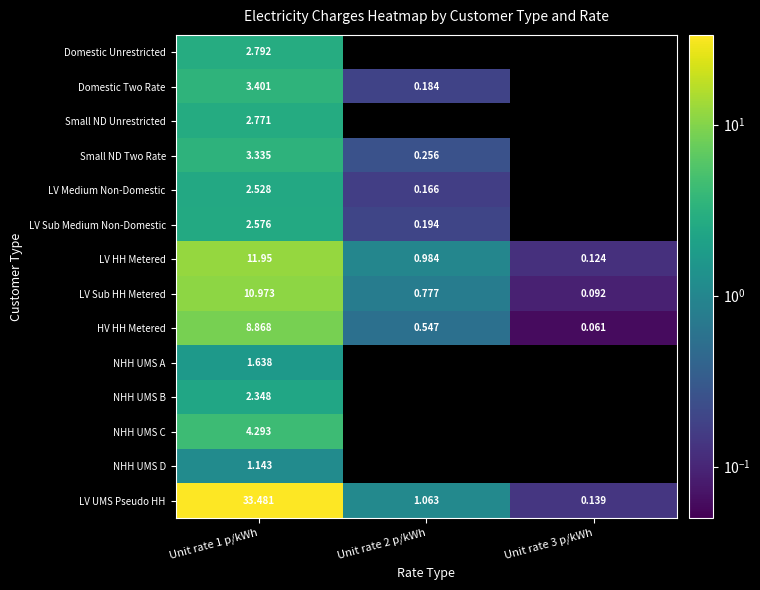

The value of LV HH Metered at Unit rate 1 p/kWh is 18.0. True or false?

False